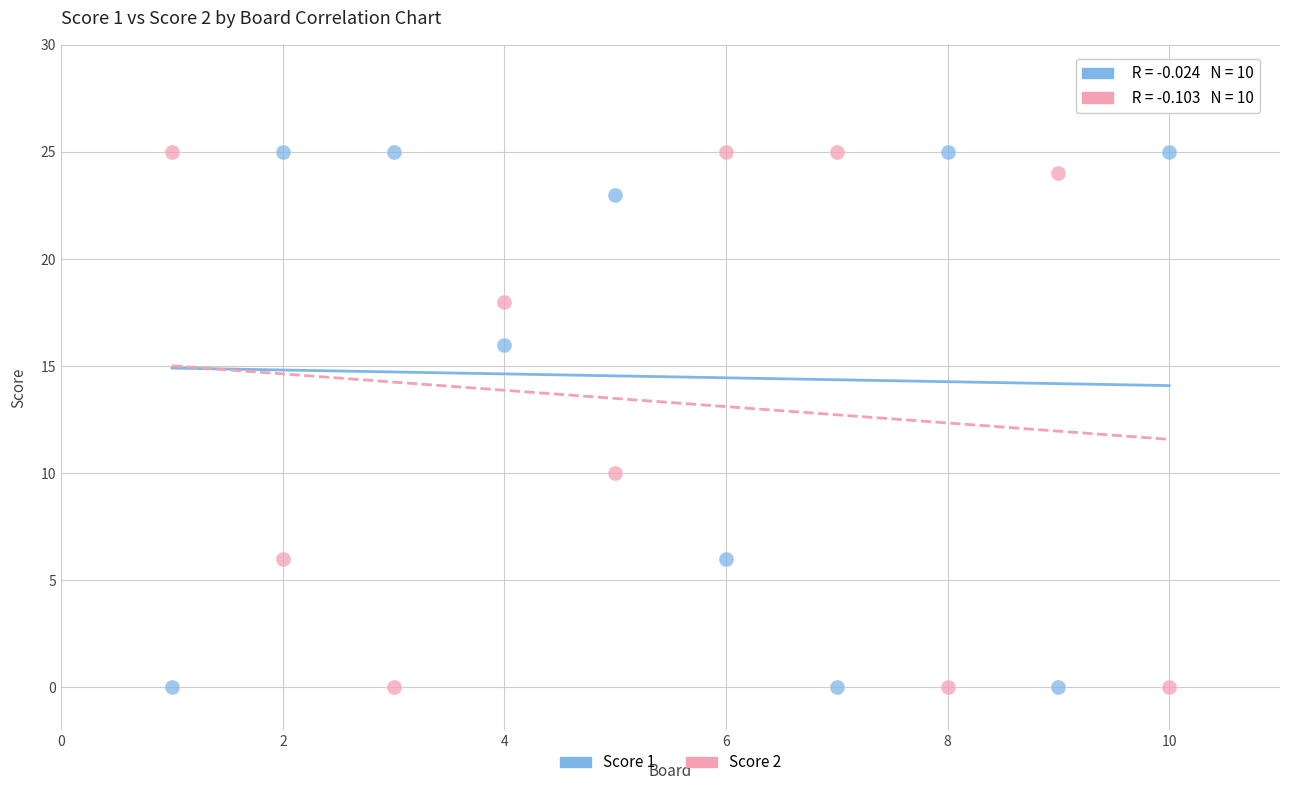

Across all data points, what is the range of X values (max minus min)?

9